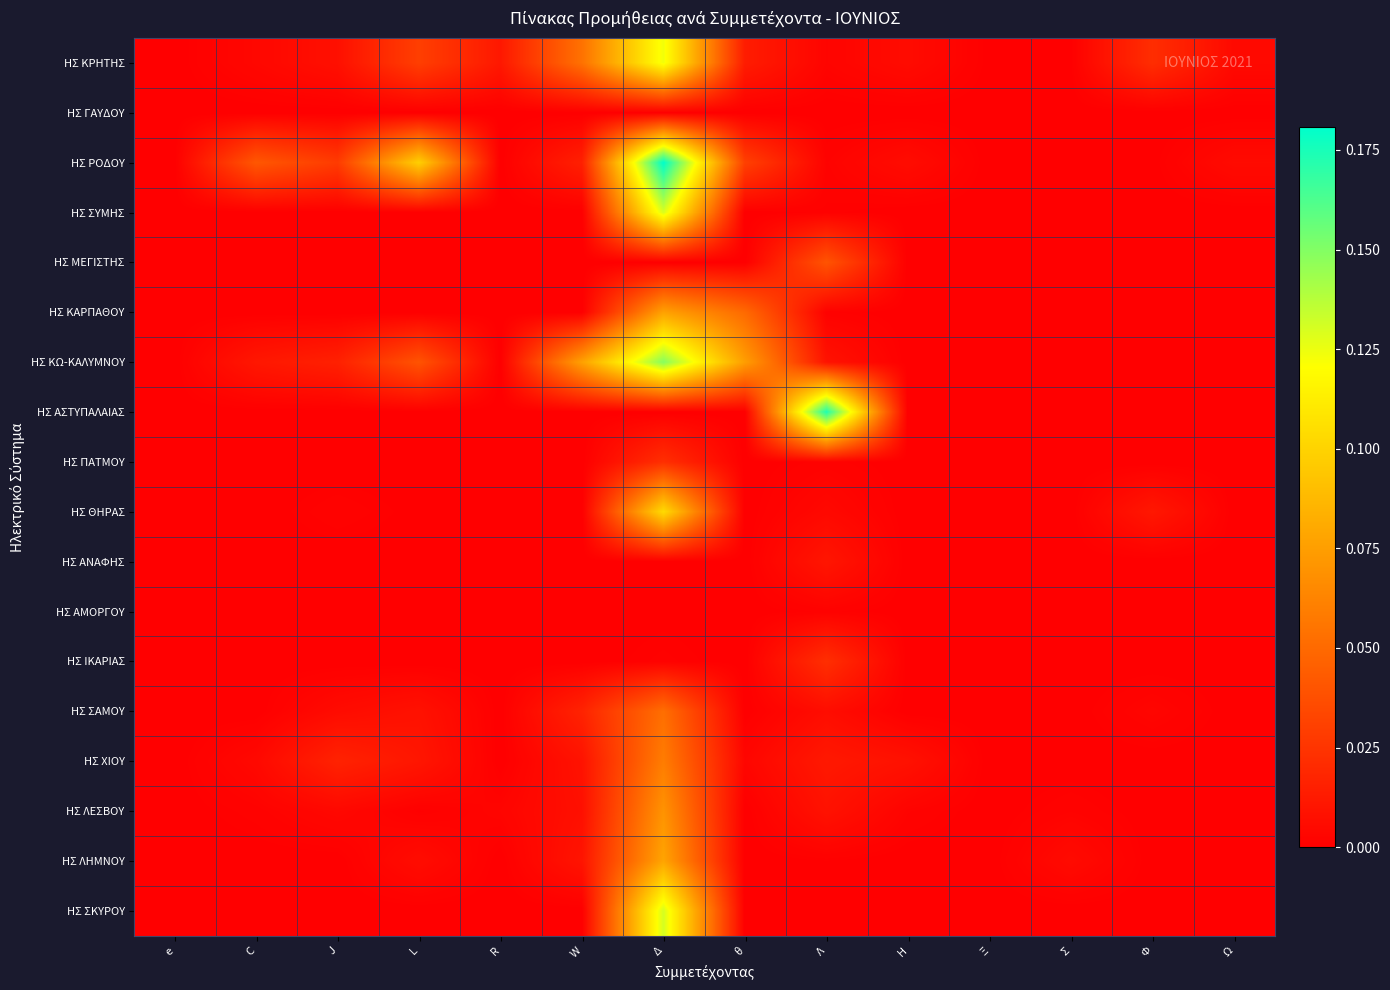

How many series are shown in this chart?

18